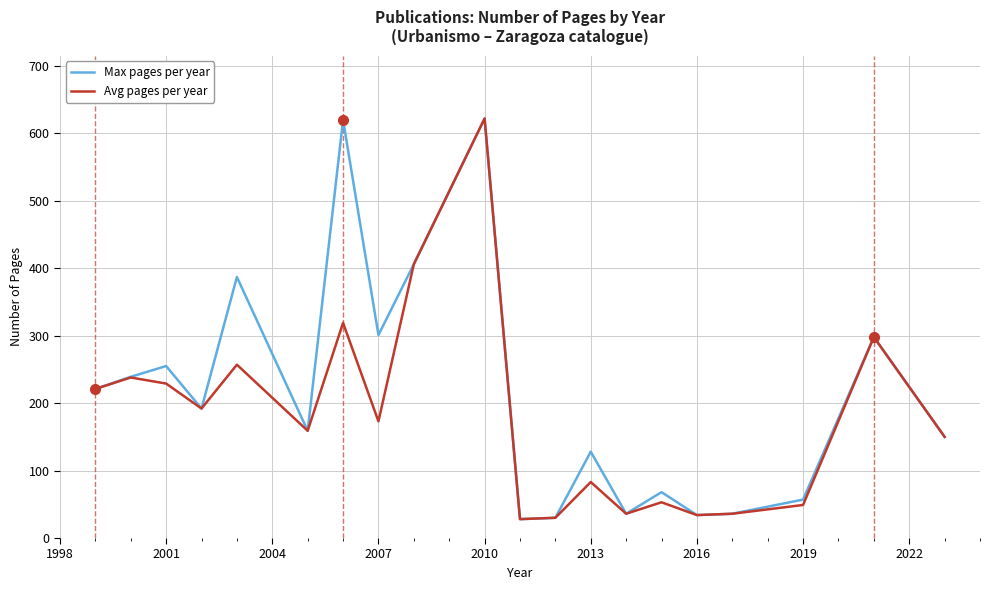

What is the maximum value for Avg pages per year?

622